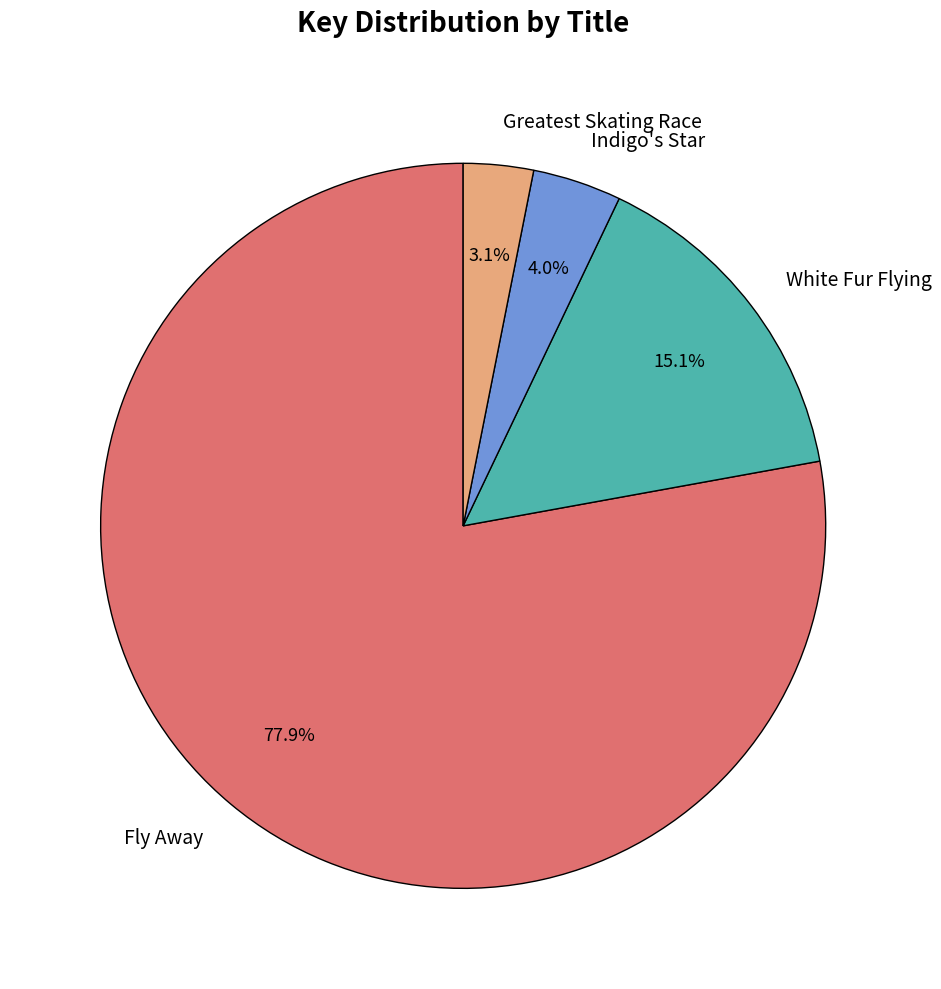

Count the number of slices in the pie.

4